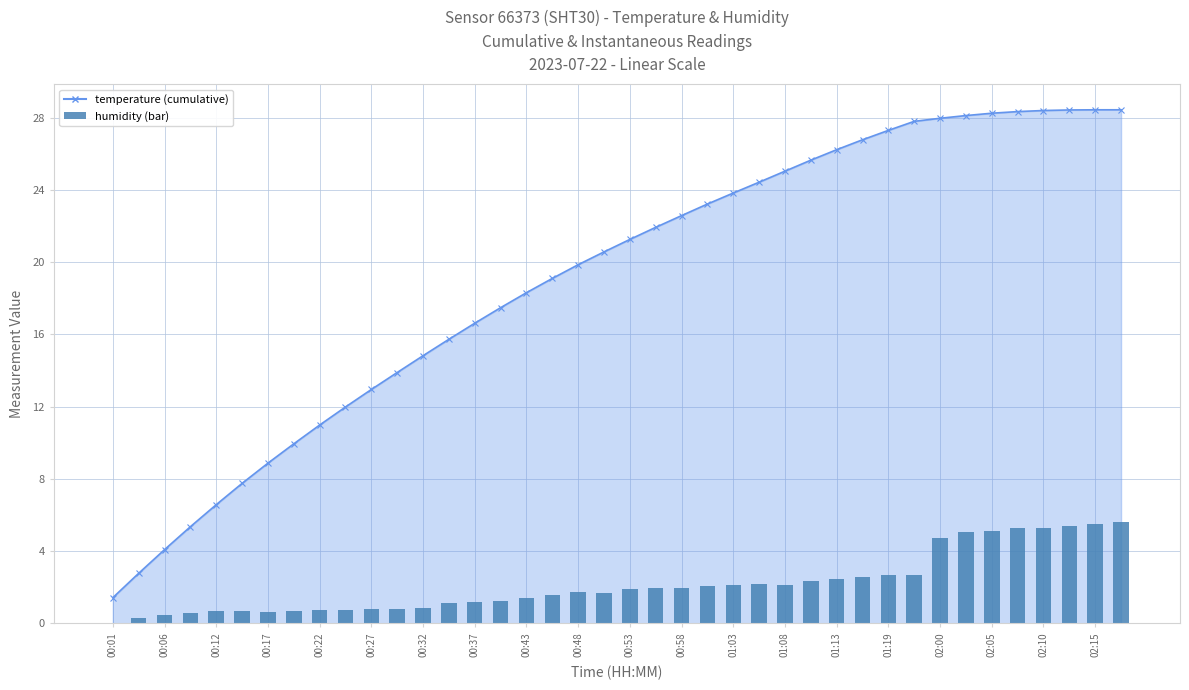

What is the value of the 25th bar from the left?

2.1